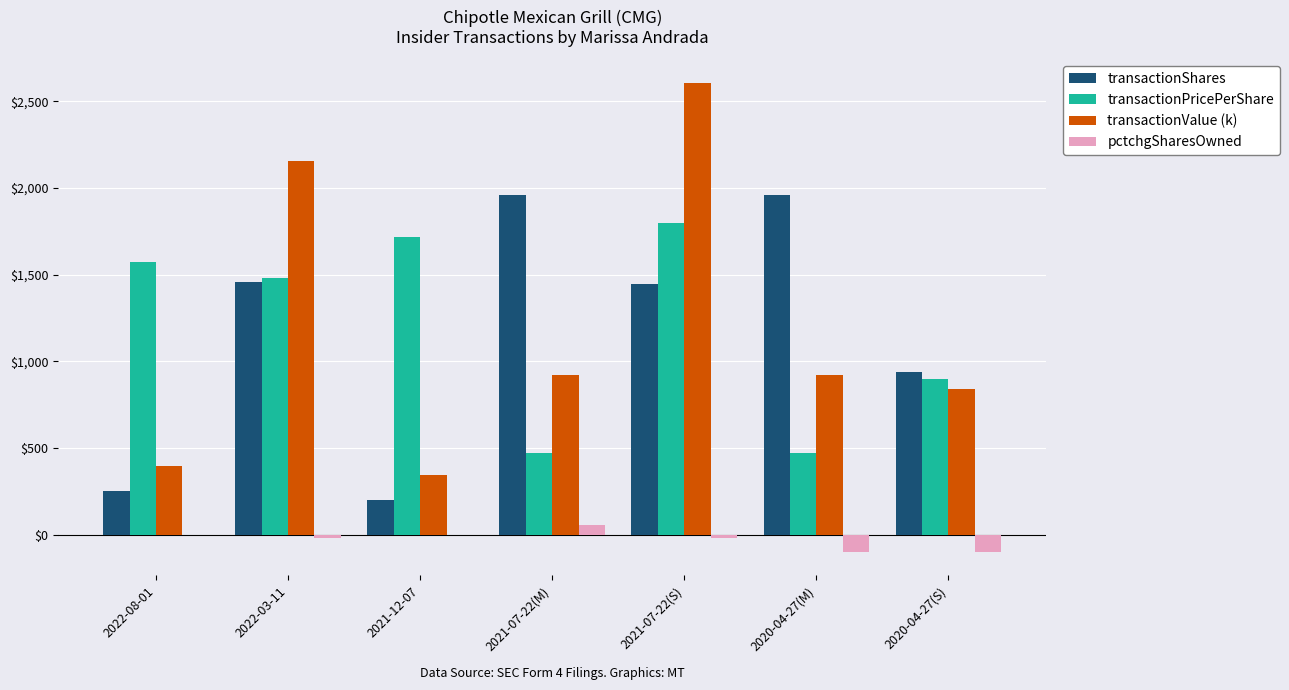

What are all the series names shown in the legend?

transactionShares, transactionPricePerShare, transactionValue (k), pctchgSharesOwned